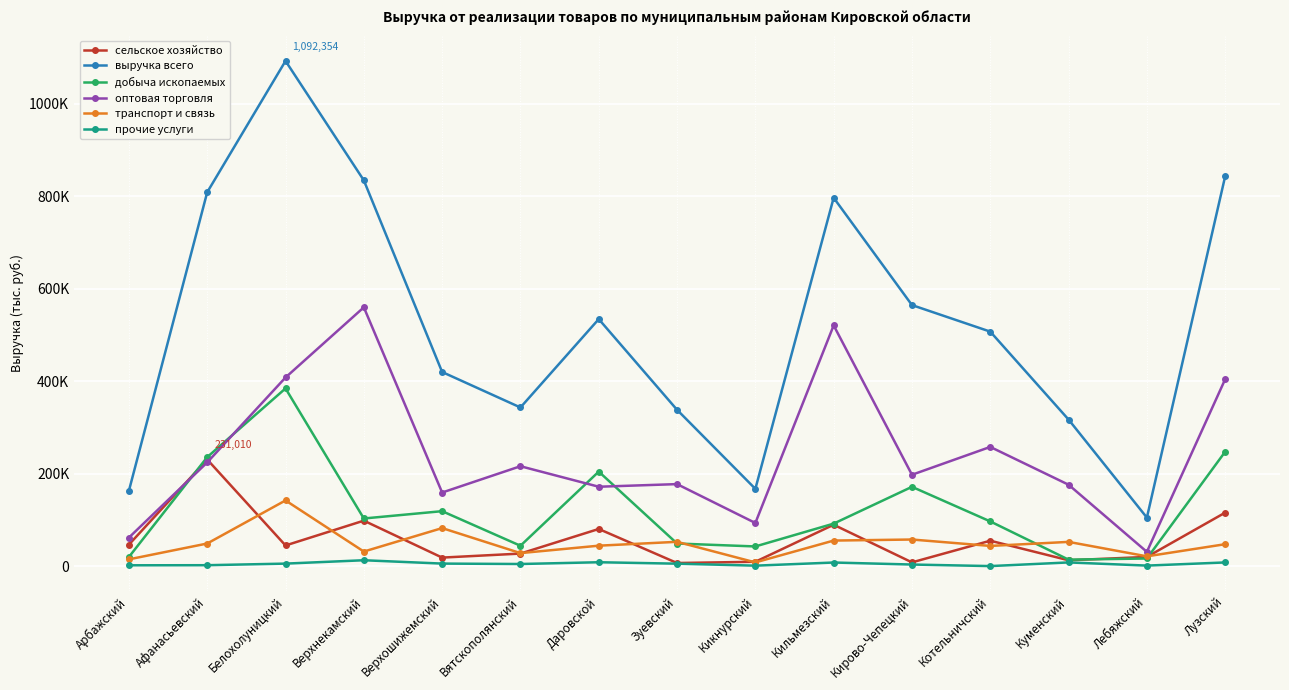

Which series has the largest range (max minus min)?

выручка всего